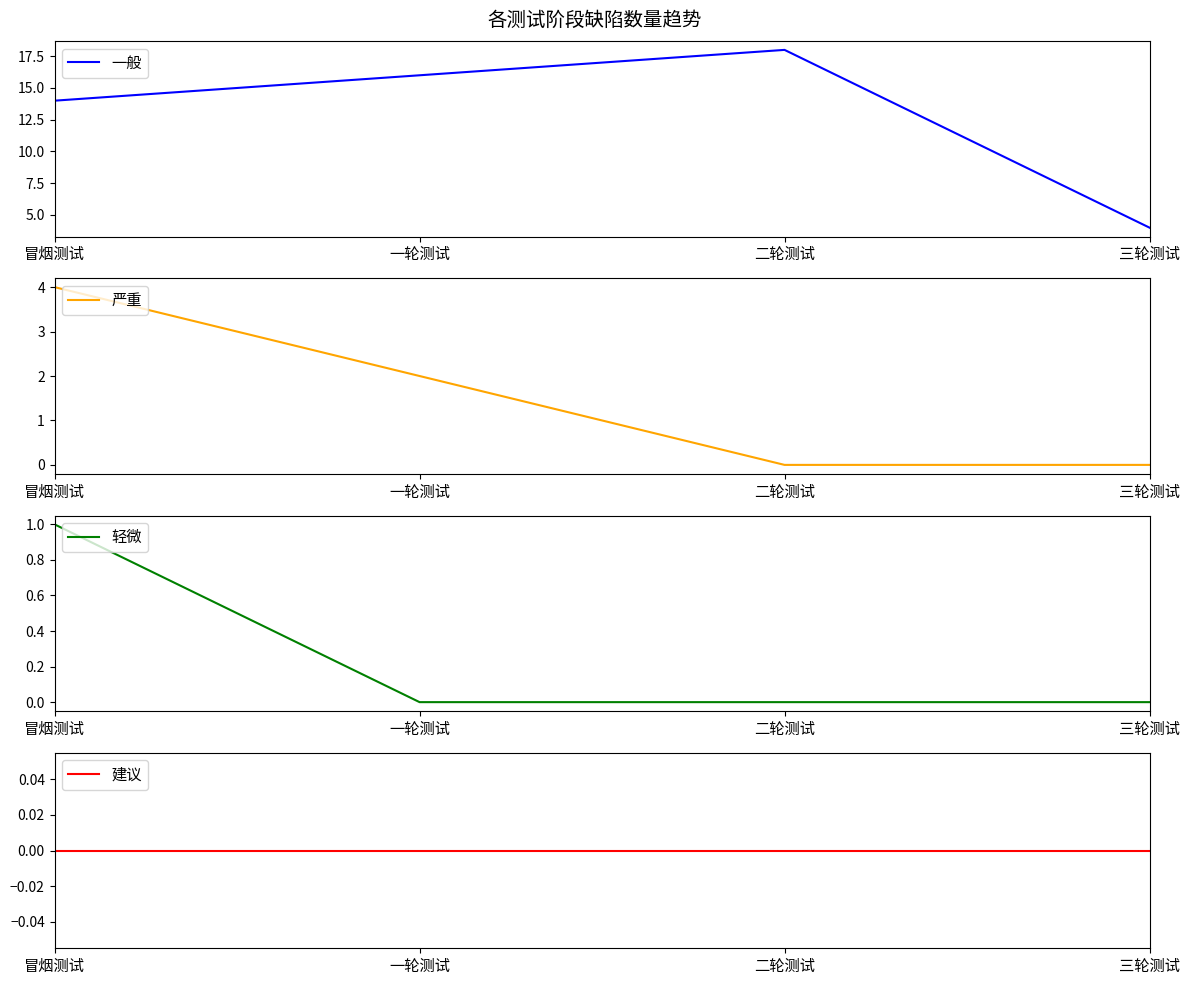

What is the label of the 4th point from the left?

三轮测试